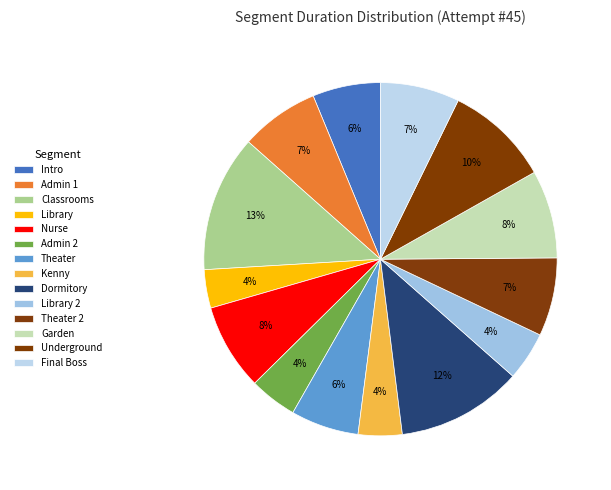

Between Library 2 and Nurse, which is larger?

Nurse